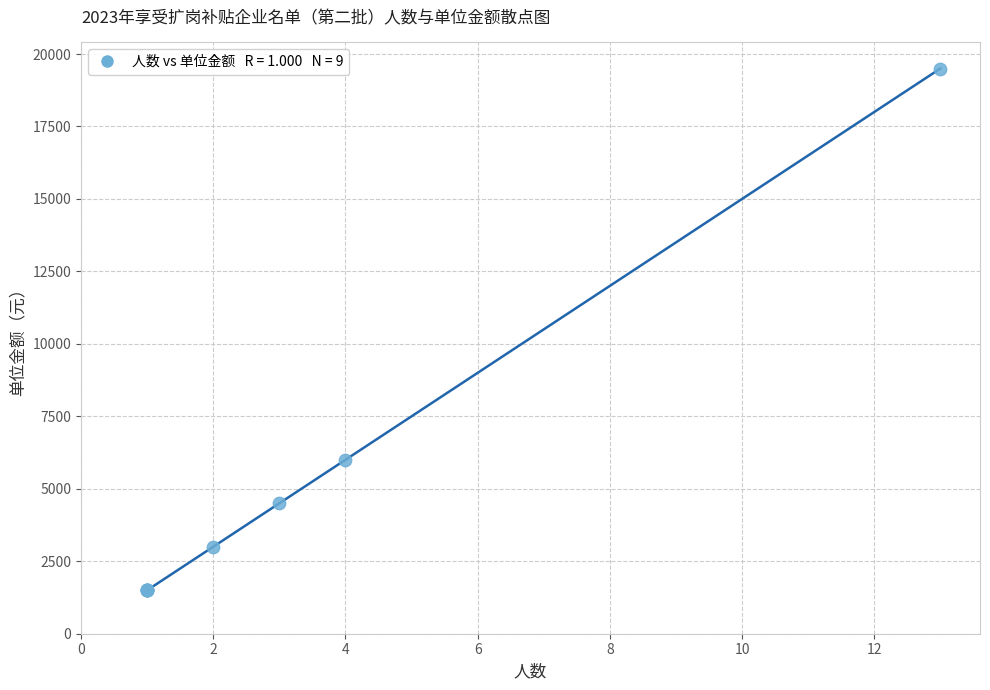

What Y value in the scatter plot is closest to 10500?

6000